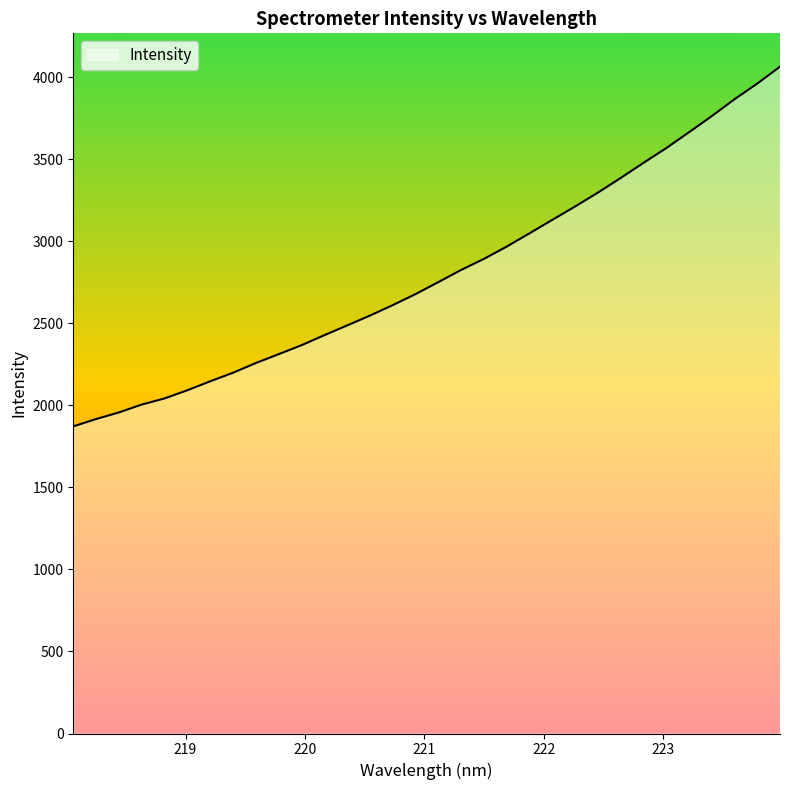

Does the chart display data point markers on the line(s)?

No